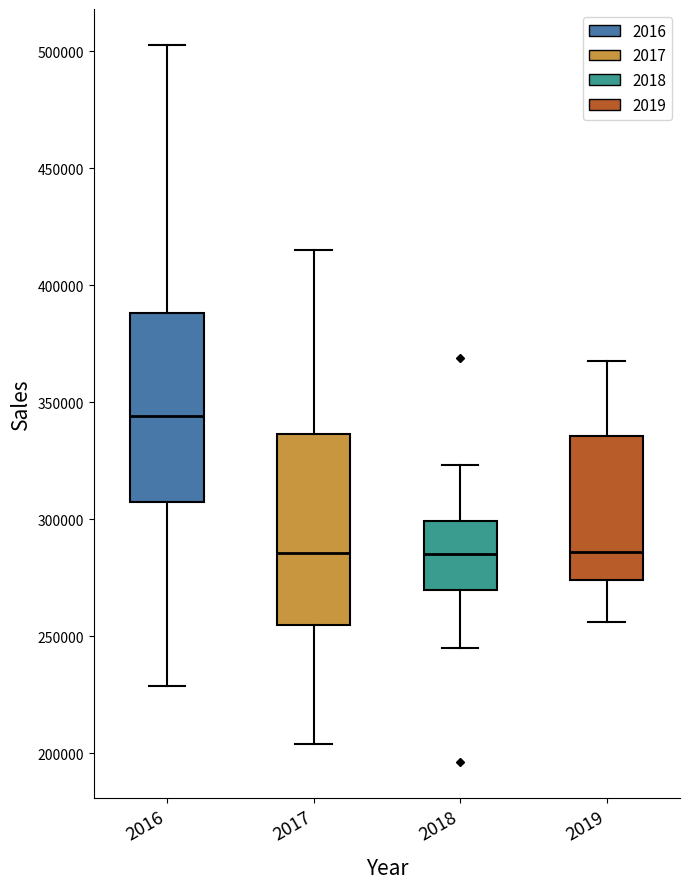

Reading left to right, read every box against the y-axis: the position of its median line, the range the box covers, and the ends of its whiskers. The values are not printed on the chart, so give them approximately, as read against the axis.

2016: median 345000, box 305000 to 390000, whiskers 230000 to 505000
2017: median 285000, box 255000 to 335000, whiskers 205000 to 415000
2018: median 285000, box 270000 to 300000, whiskers 245000 to 325000
2019: median 285000, box 275000 to 335000, whiskers 255000 to 370000